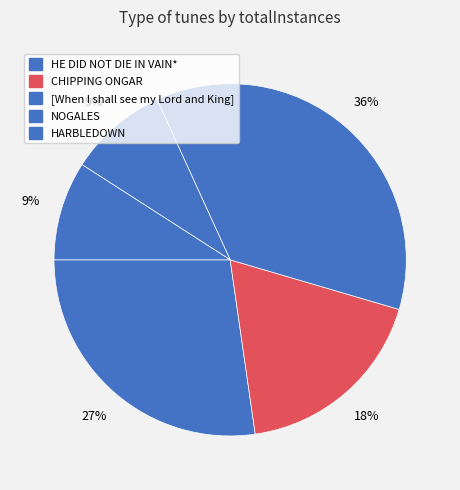

Combined, what portion of the pie is CHIPPING ONGAR and NOGALES?

27.3%